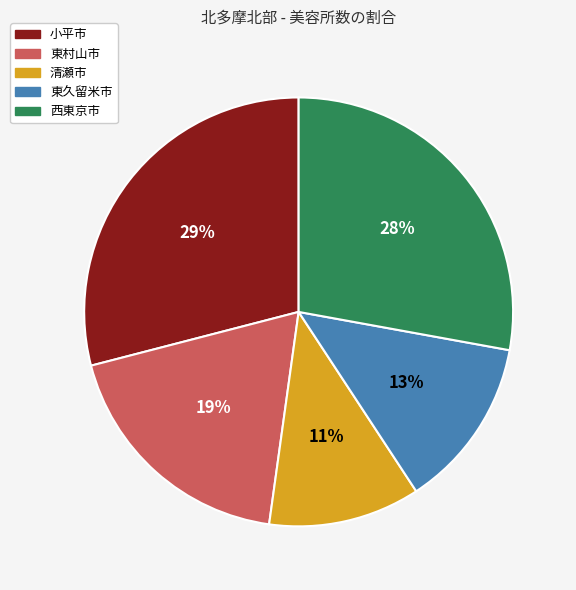

How many slices are in this pie chart?

5